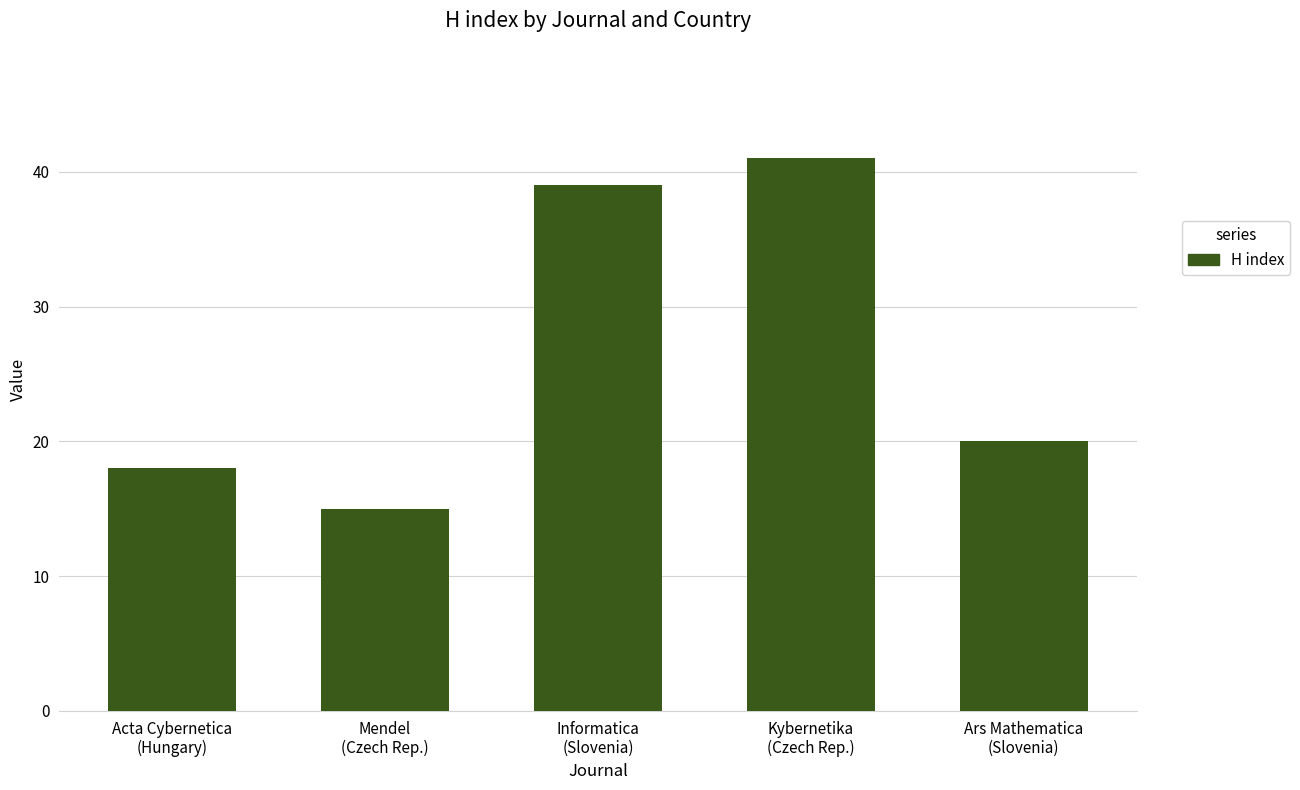

Count the number of categories in the chart.

5